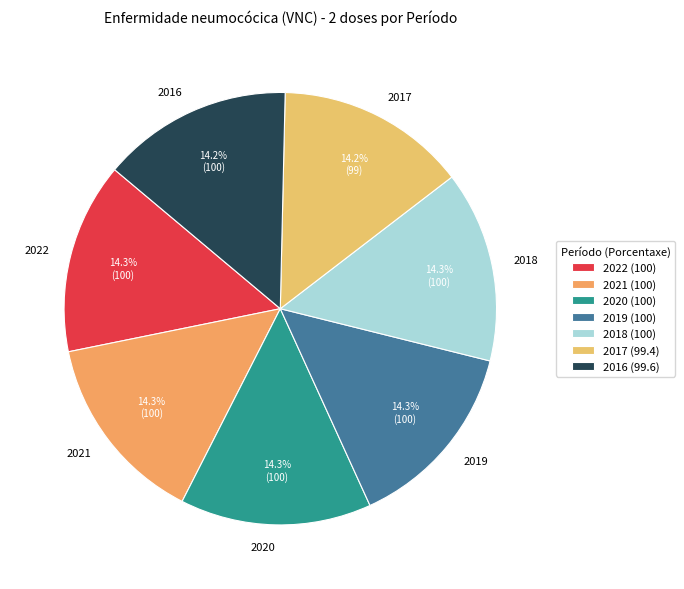

What is the ratio of the value at 2019 to the value at 2018?

1.0